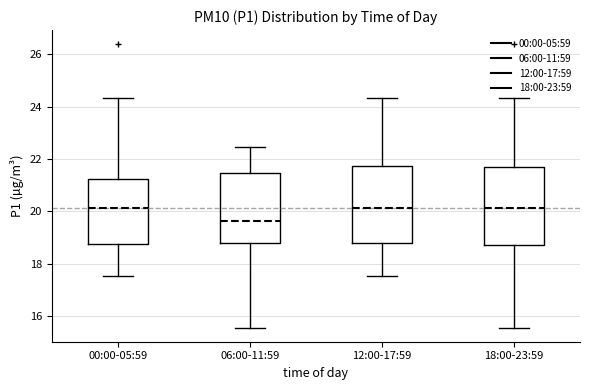

Which box's median line is the lowest?

06:00-11:59